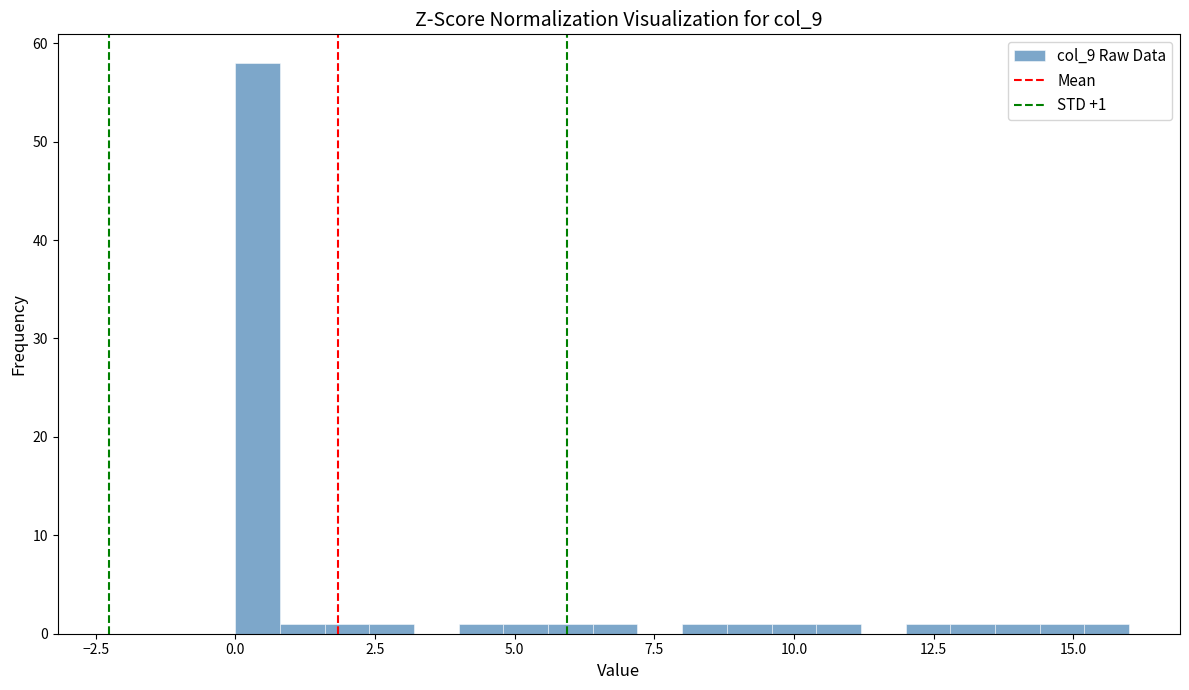

Read against the x-axis, roughly where is the centre of the tallest bar?

0.5